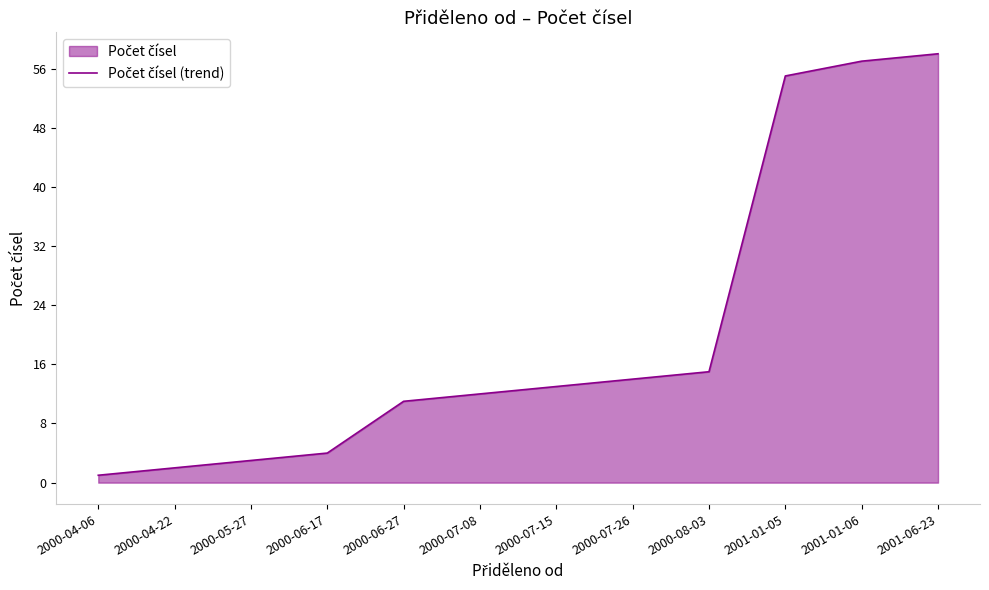

Between 2000-04-06 and 2000-08-03, which is larger?

2000-08-03